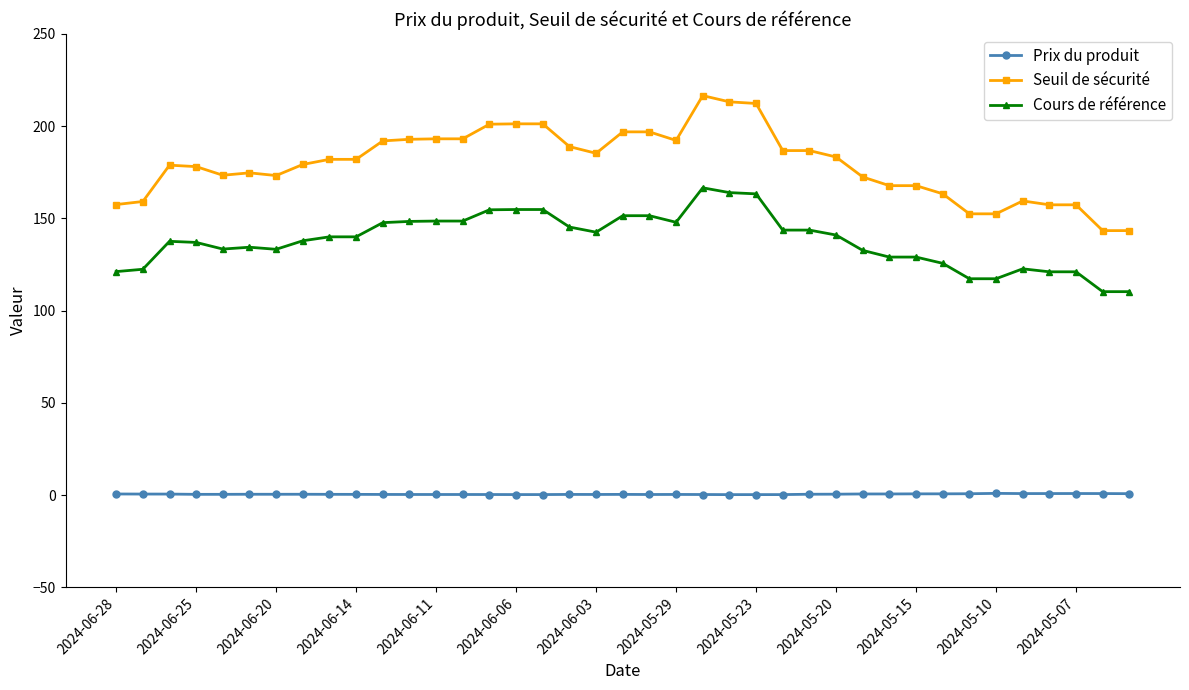

Which series has the widest spread of values?

Seuil de sécurité